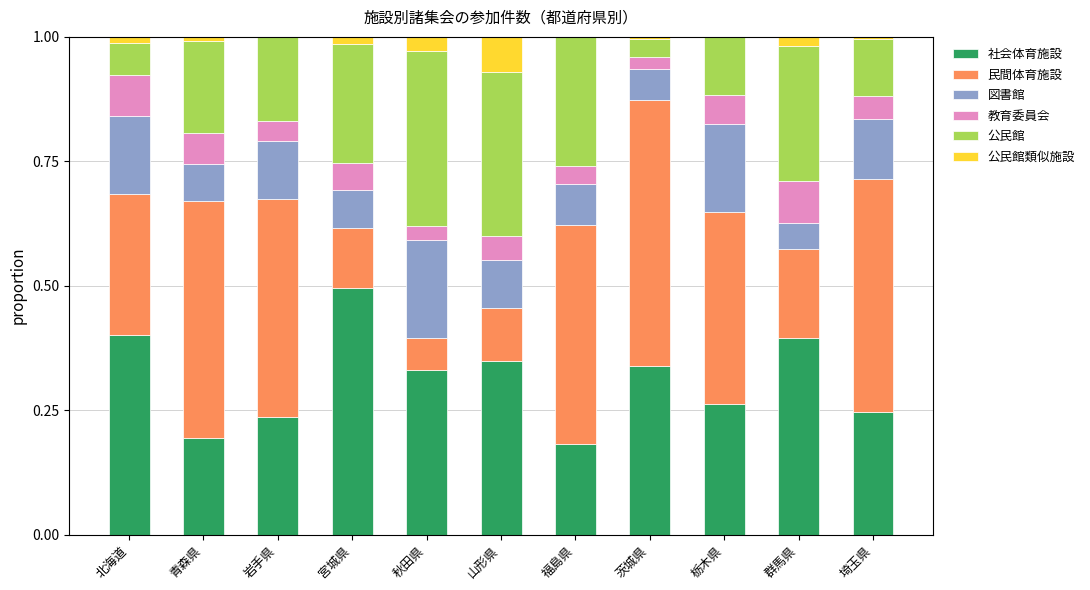

What are all the series names shown in the legend?

社会体育施設, 民間体育施設, 図書館, 教育委員会, 公民館, 公民館類似施設